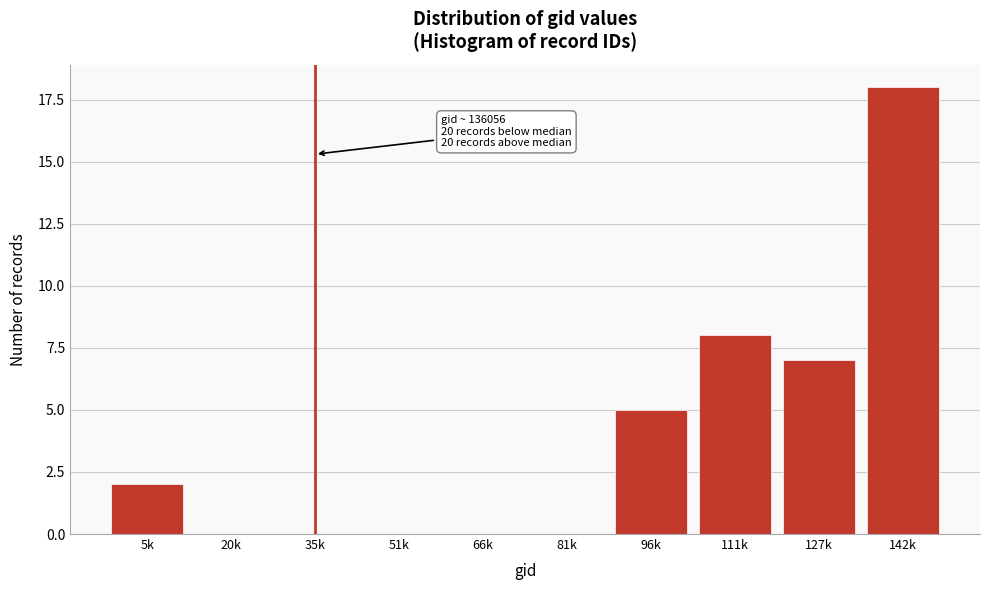

Reading left to right, list all the values displayed in this chart.

5k=2	20k=0	35k=0	51k=0	66k=0	81k=0	96k=5	111k=8	127k=7	142k=18